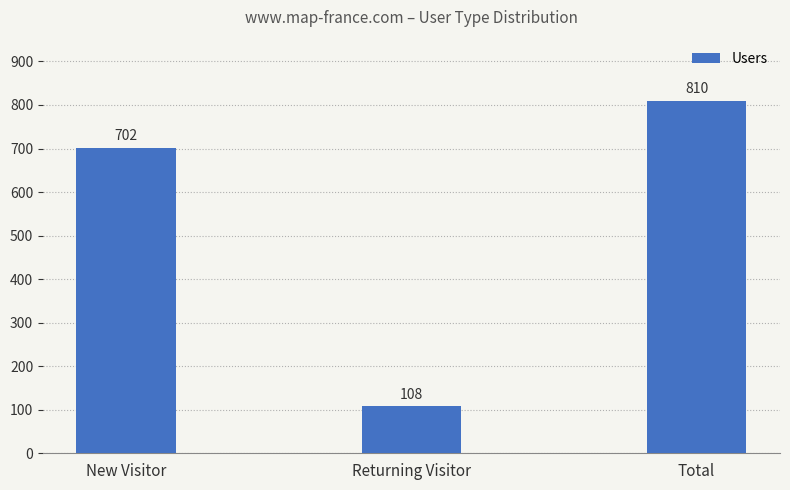

What is the value of the 2nd bar from the left?

108